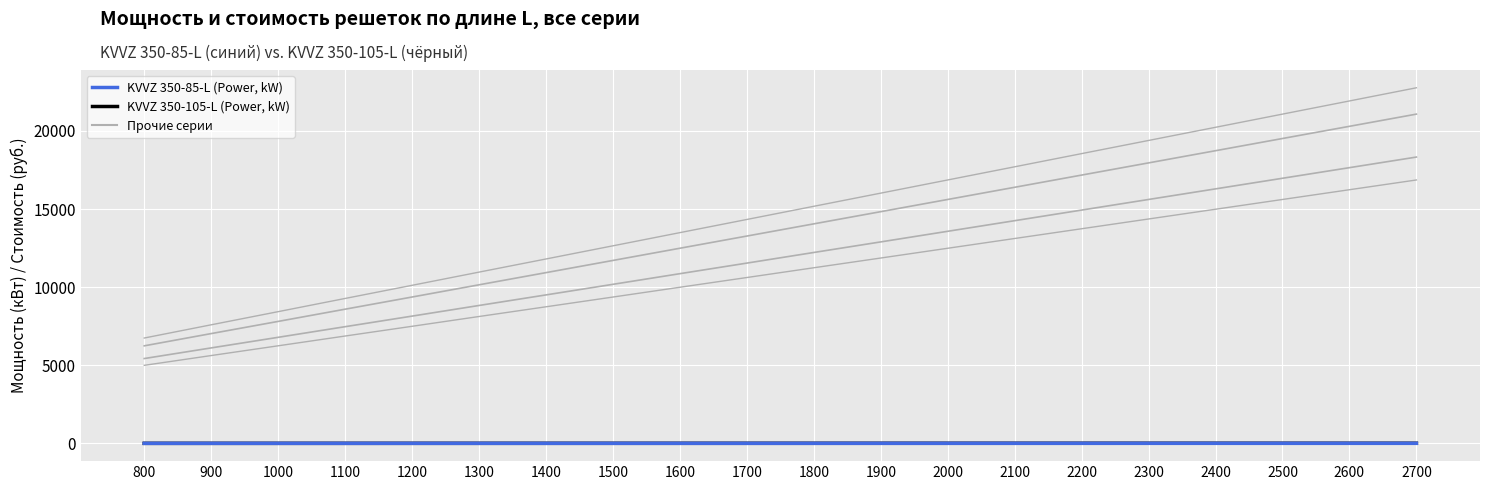

True or false: KVVZ 350-105-L (Power, kW) has more than 0 interior local peaks.

True